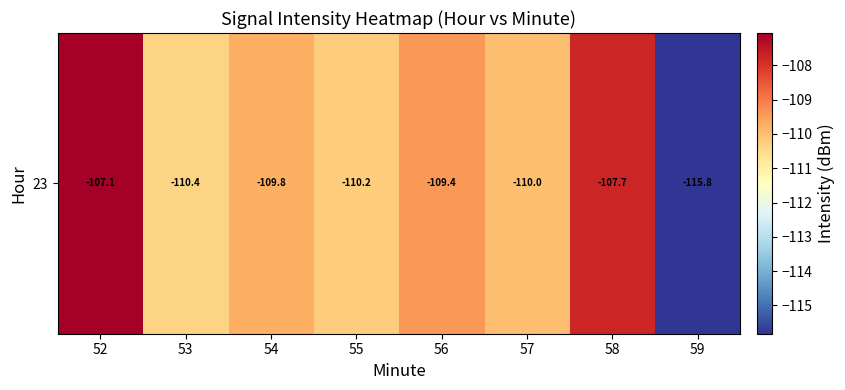

What is the greatest value displayed?

-107.1